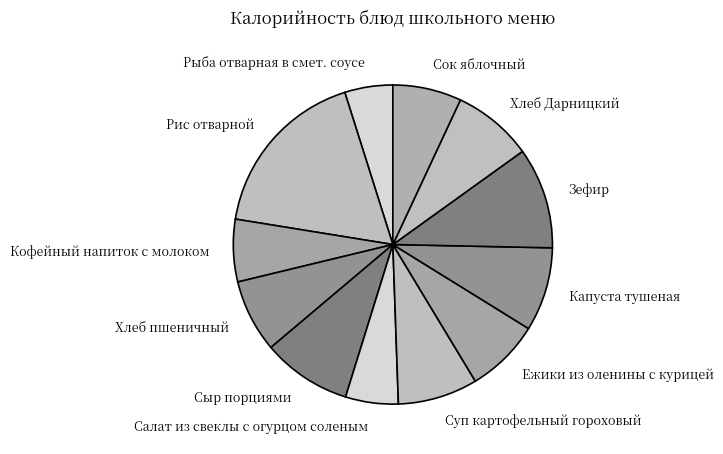

What is the largest slice in the pie chart?

Рис отварной